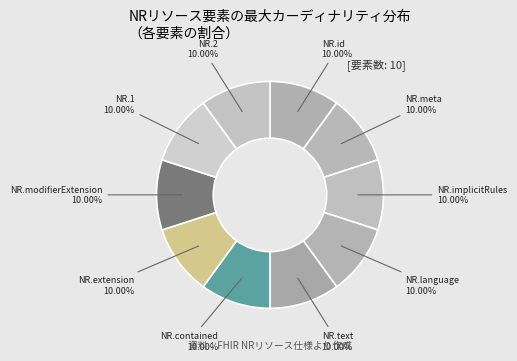

How many slices are in this pie chart?

10